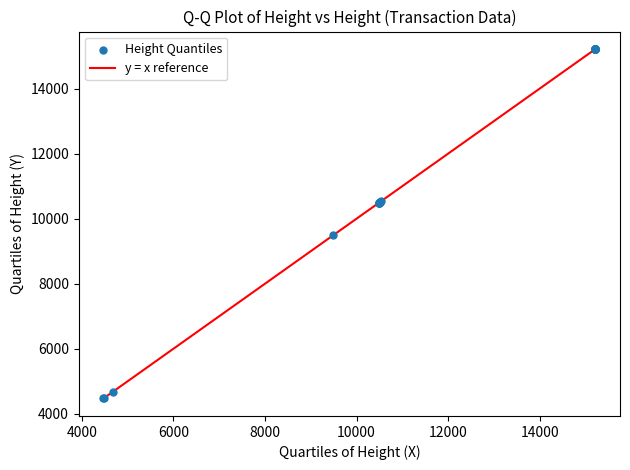

What Y value in the scatter plot is closest to 9842?

9493